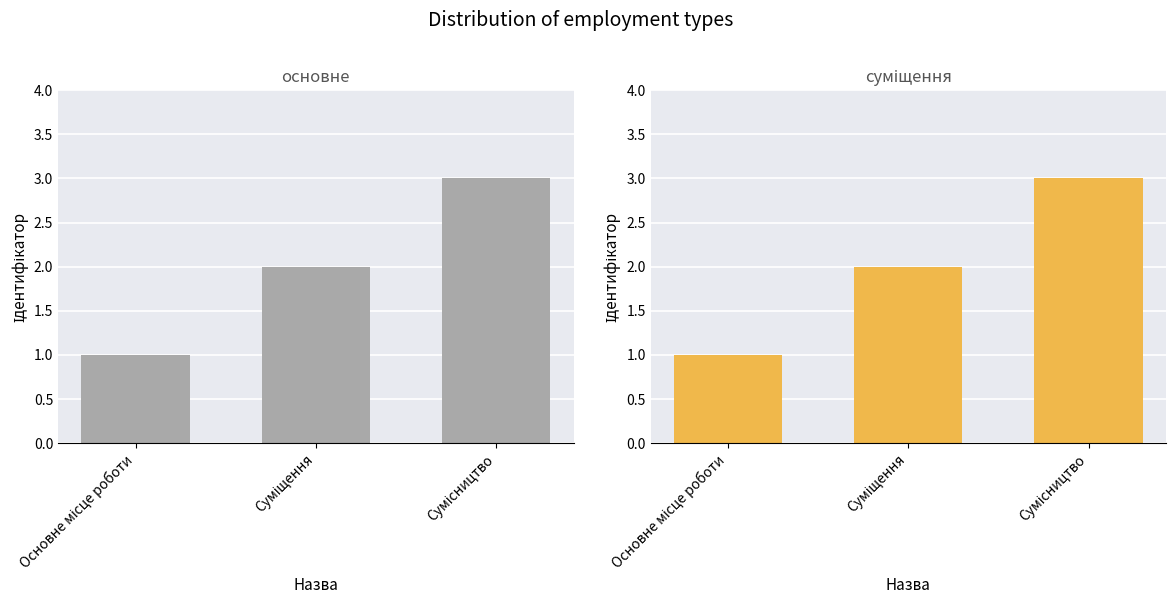

What is the highest value of the Суміщення / Сумісництво series?

3